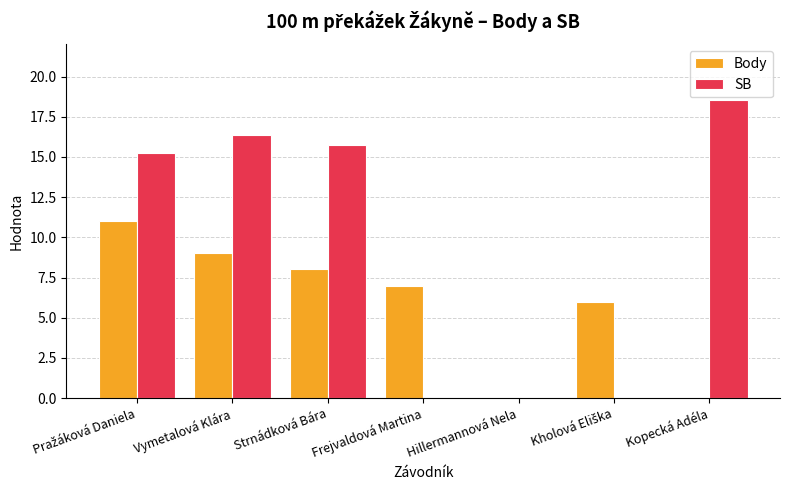

The value of SB at Kopecká Adéla is 18.6. True or false?

True